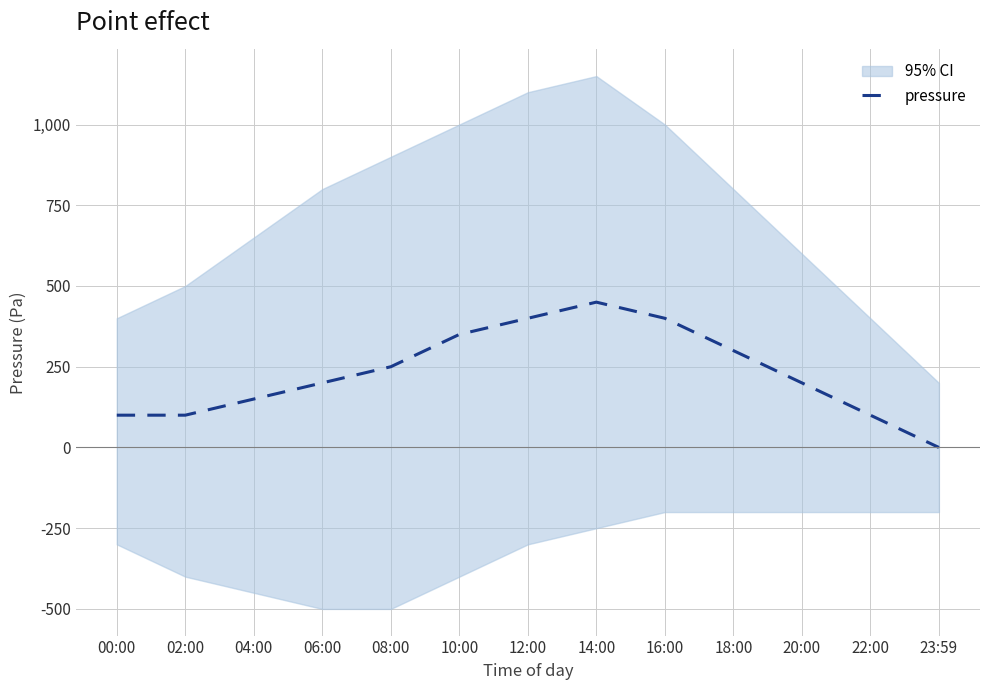

Reading left to right, transcribe all the data shown in this chart.

100	100	150	200	250	350	400	450	400	300	200	100	0